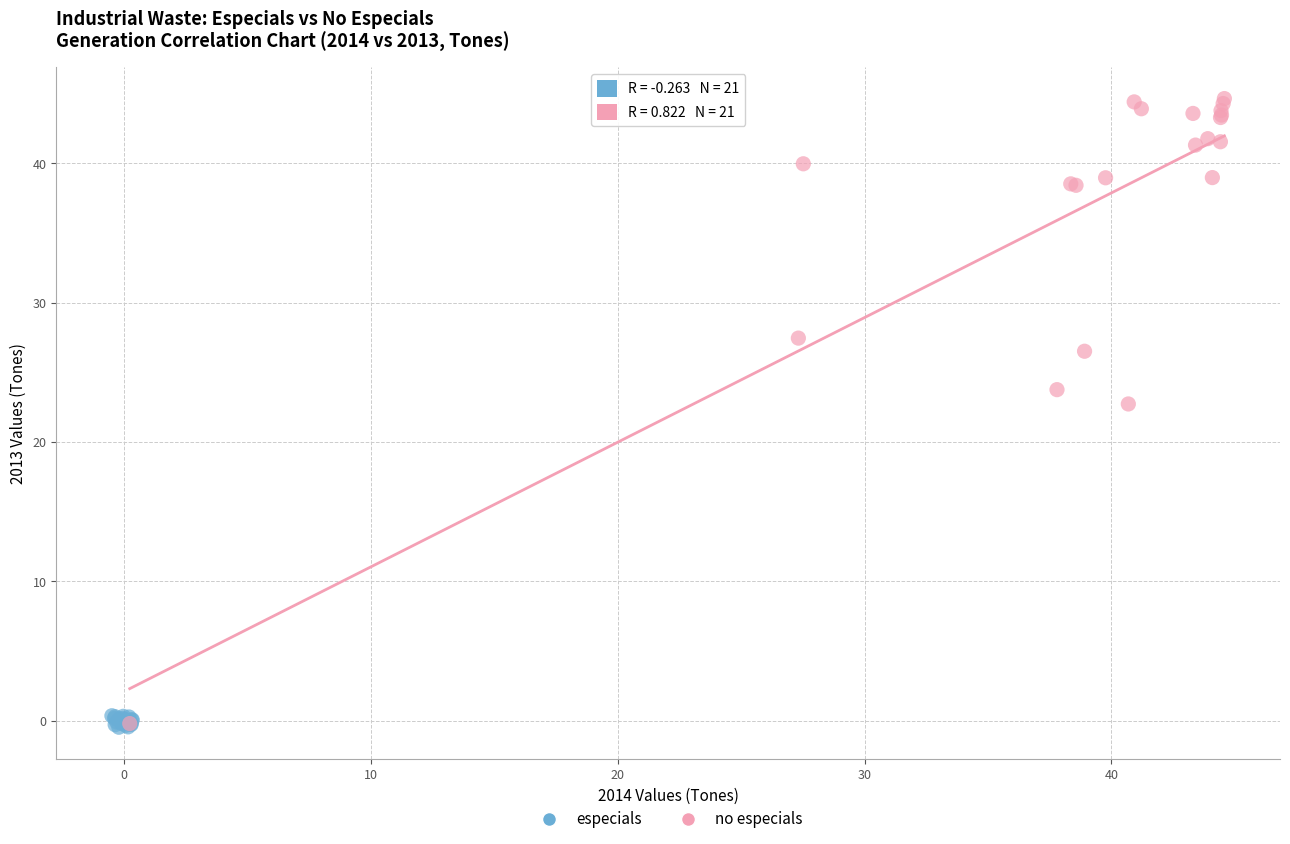

Which series reaches the maximum Y coordinate?

no especials